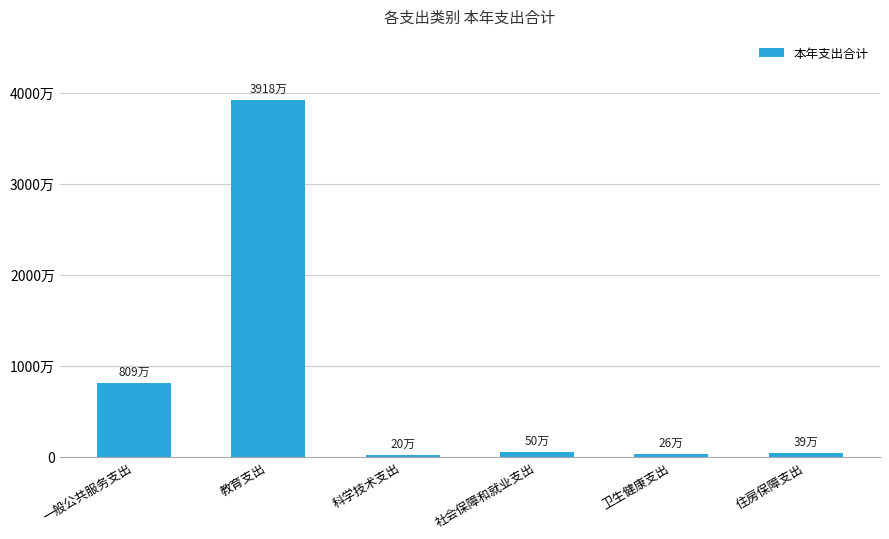

Reading left to right, extract all data points from this chart.

一般公共服务支出=8089178.4	教育支出=39176501.4	科学技术支出=200000.0	社会保障和就业支出=499130.9	卫生健康支出=255887.1	住房保障支出=394426.0